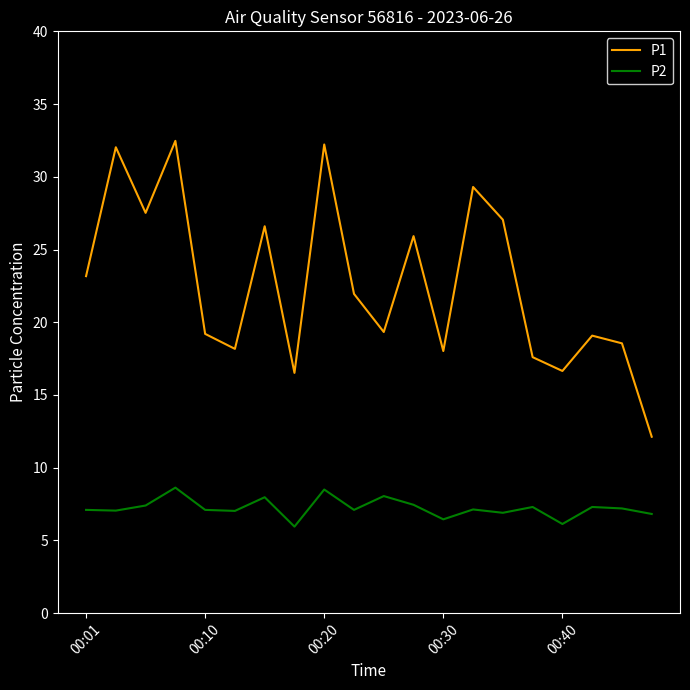

In P1, how many points are higher than both neighbors (excluding endpoints)?

7